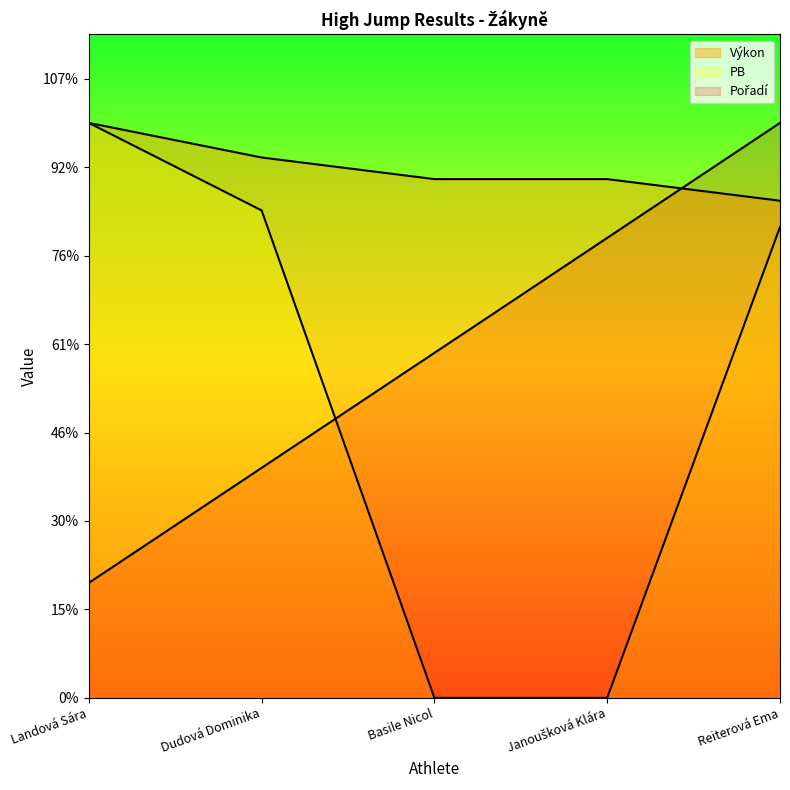

How many intersections are there between Pořadí and Výkon?

1